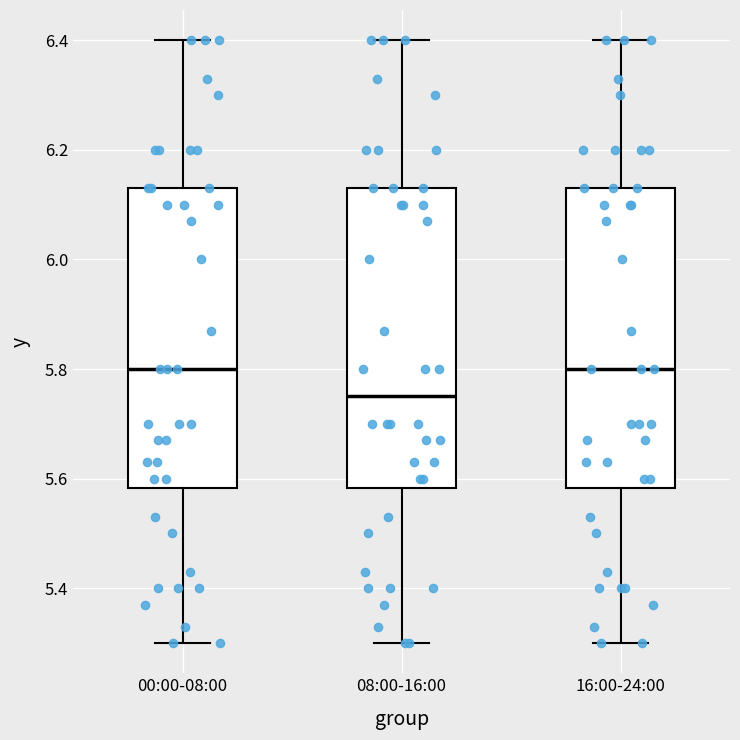

Reading left to right, read every box against the y-axis: the position of its median line, the range the box covers, and the ends of its whiskers. The values are not printed on the chart, so give them approximately, as read against the axis.

00:00-08:00: median 5.80, box 5.58 to 6.14, whiskers 5.30 to 6.40
08:00-16:00: median 5.76, box 5.58 to 6.14, whiskers 5.30 to 6.40
16:00-24:00: median 5.80, box 5.58 to 6.14, whiskers 5.30 to 6.40